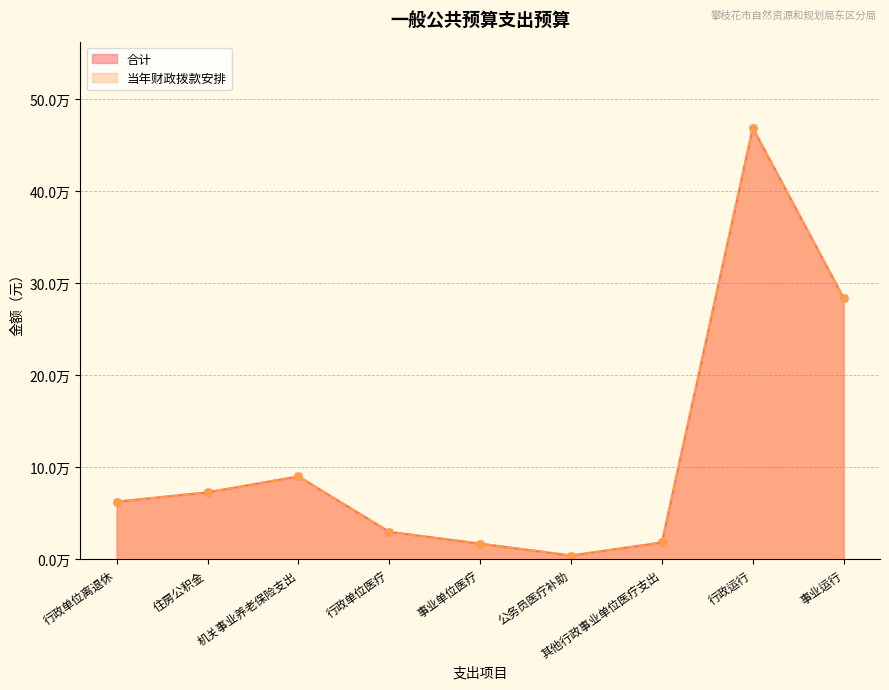

Reading left to right, what are all the values shown in this chart?

合计: 62504.6	72677.4	90035.4	29733.5	16901.1	4000.0	18169.3	468753.5	283803.9
当年财政拨款安排: 62504.6	72677.4	90035.4	29733.5	16901.1	4000.0	18169.3	468753.5	283803.9